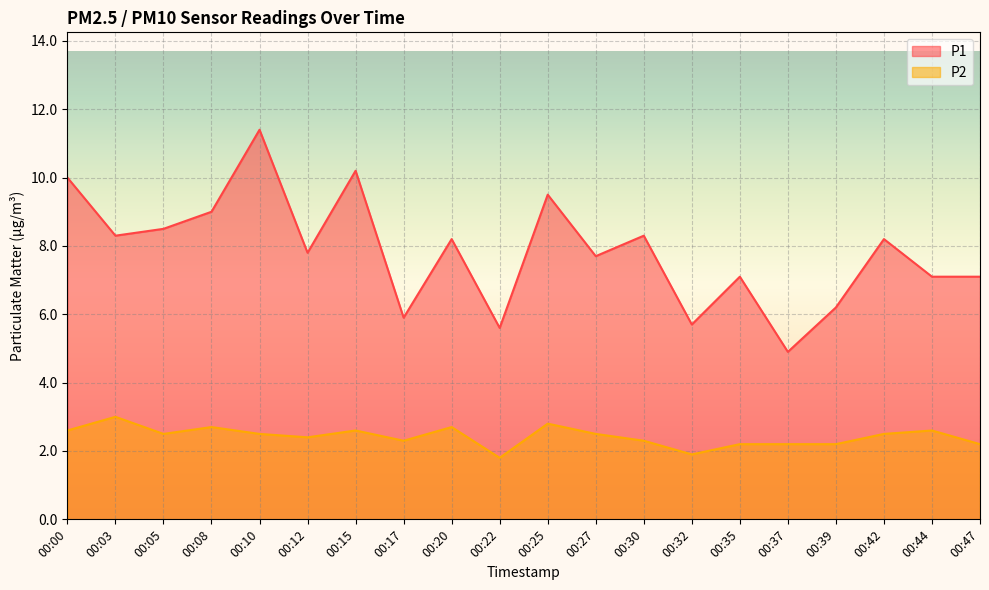

What is the difference between the maximum and second lowest values in the P1 series?

5.8